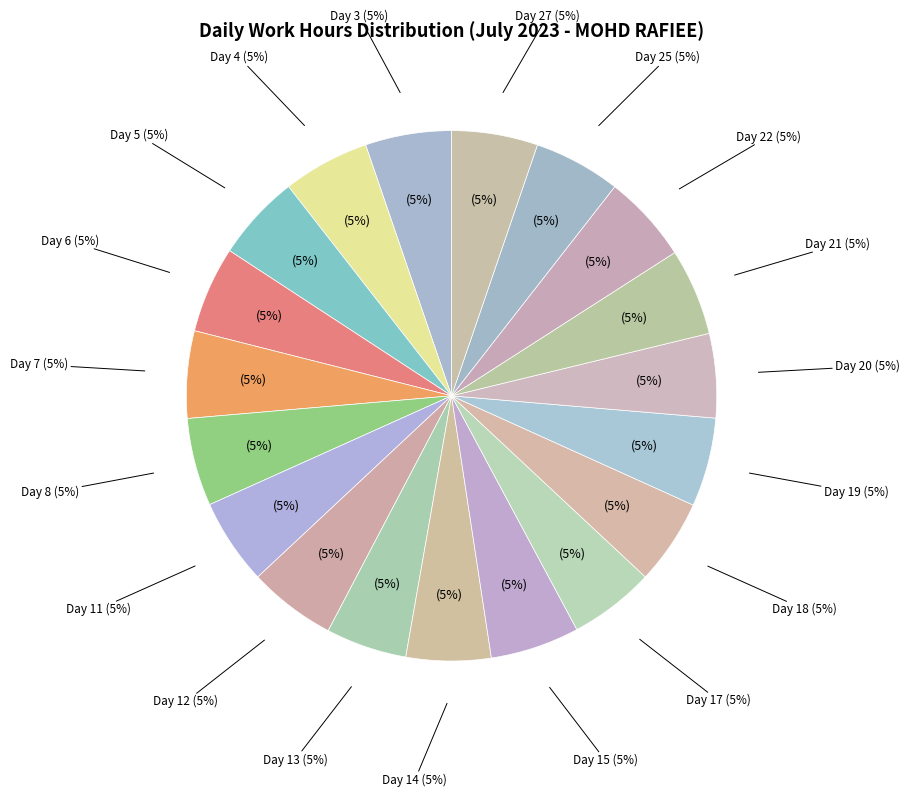

Which slice is the smallest?

Day 13